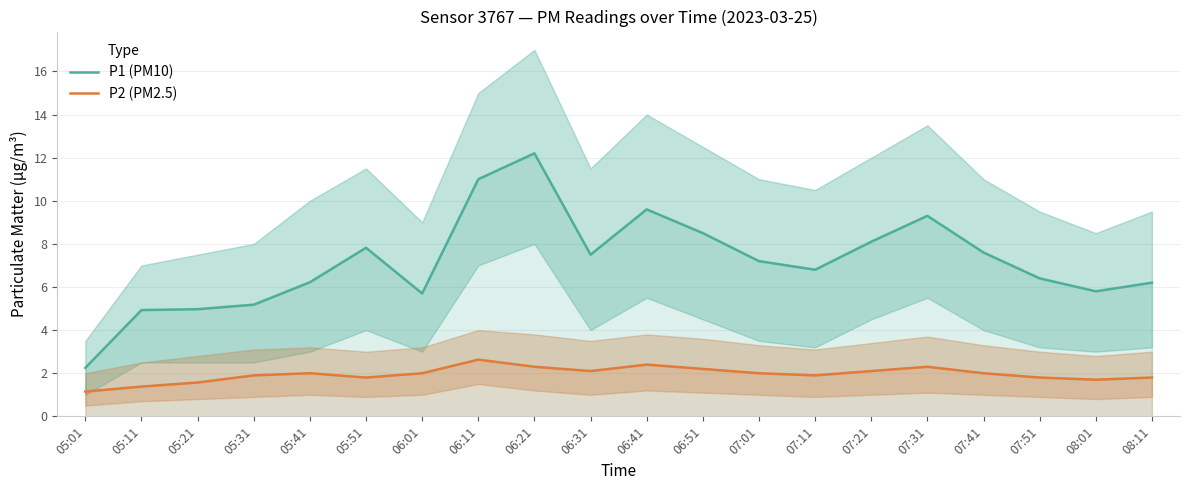

The value of P2 (PM2.5) at 05:11 is 2.2. True or false?

False